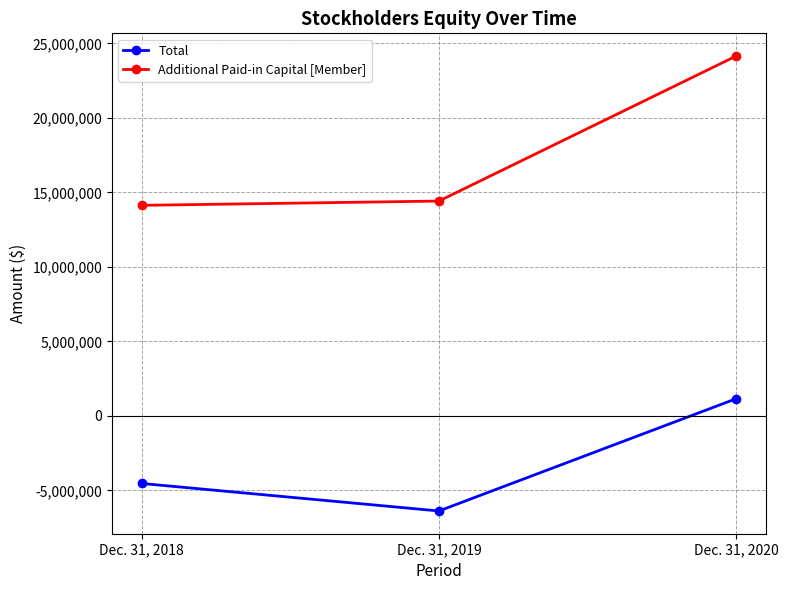

Rank the categories by Total value from highest to lowest.

Dec. 31, 2020, Dec. 31, 2018, Dec. 31, 2019